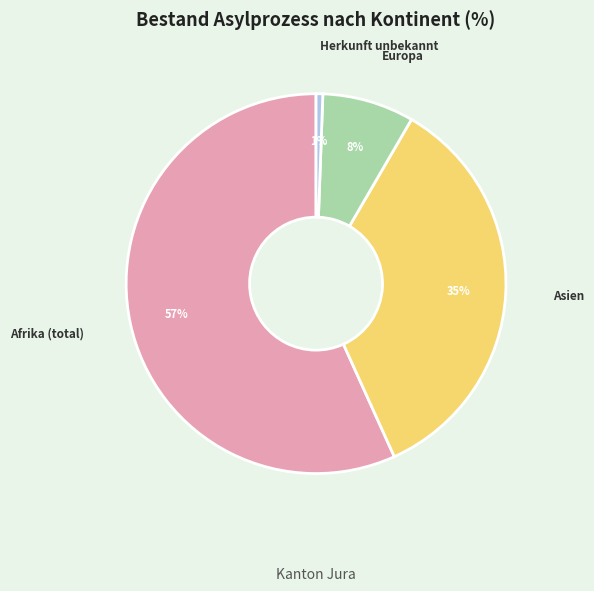

Is there any slice that represents more than half of the pie?

Yes